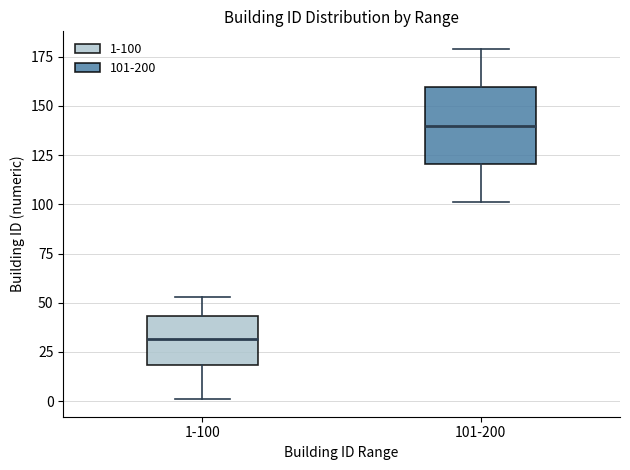

Where is the lower edge of the box for 101-200 on the y-axis? The values are not printed on the chart, so give them approximately, as read against the axis.

120